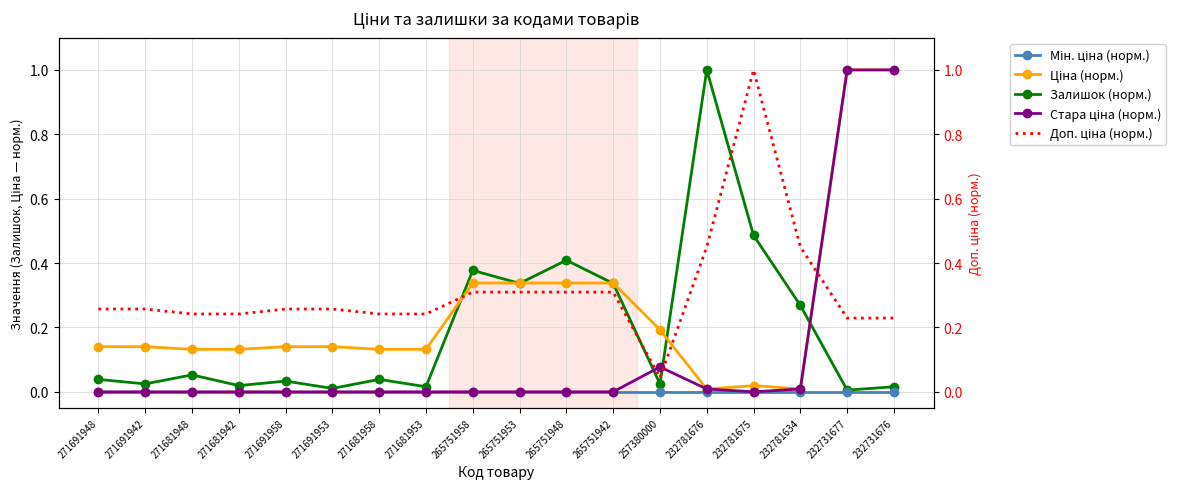

What is the sum of the Ціна (норм.) values at 265751948 and 265751958?

0.7